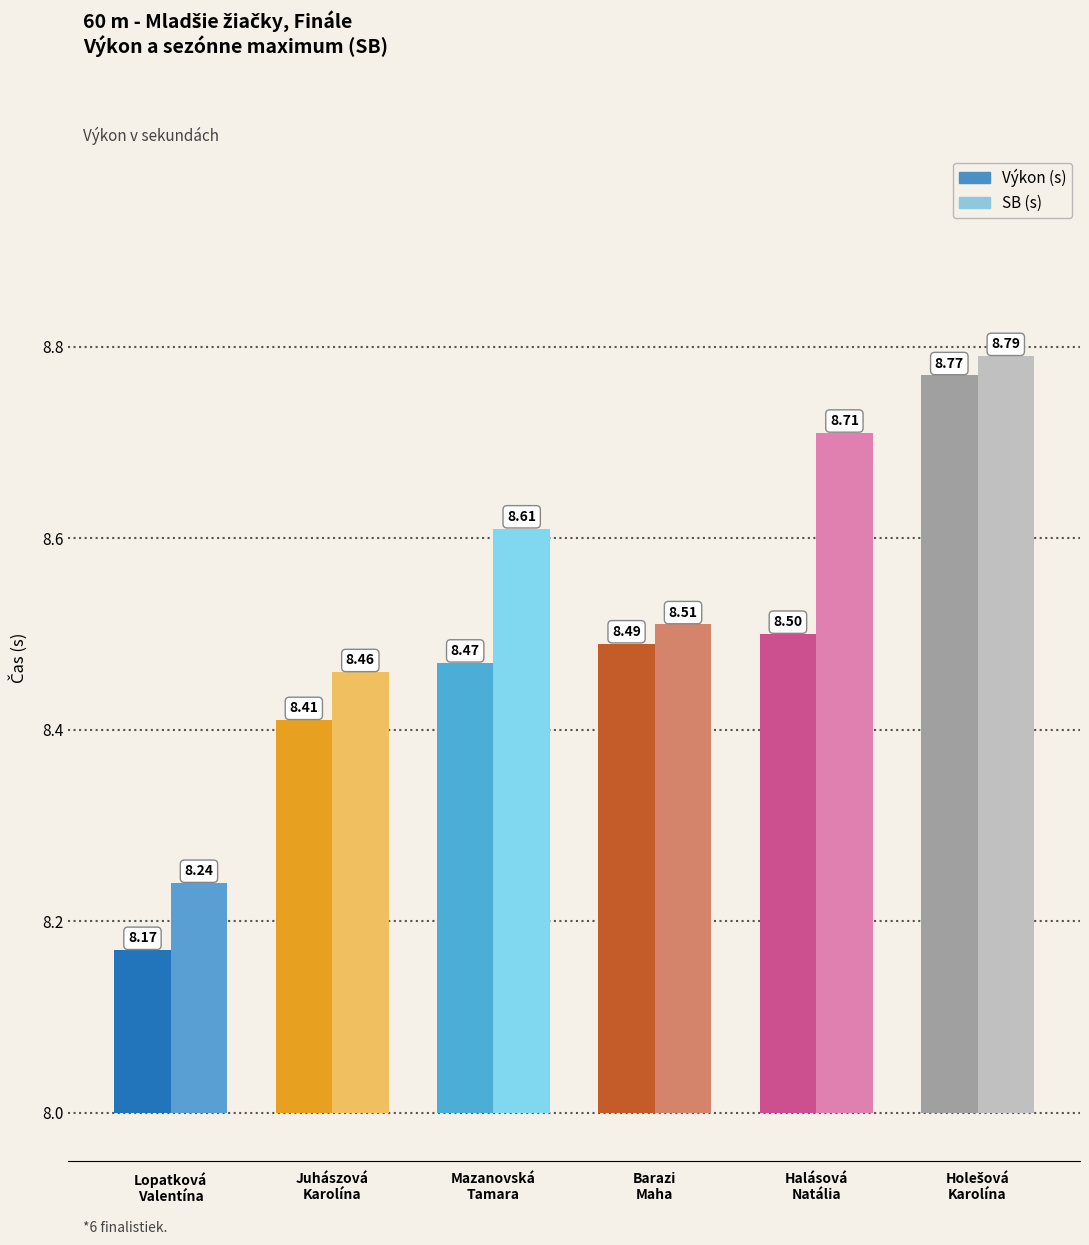

How many SB (s) values are between 8 and 9?

6